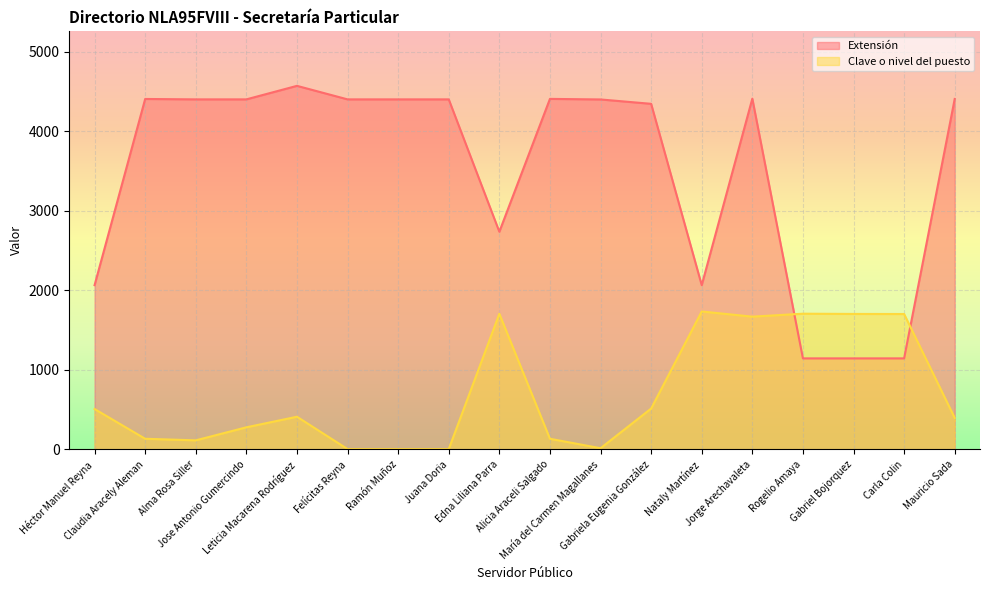

Count the number of categories in the chart.

18